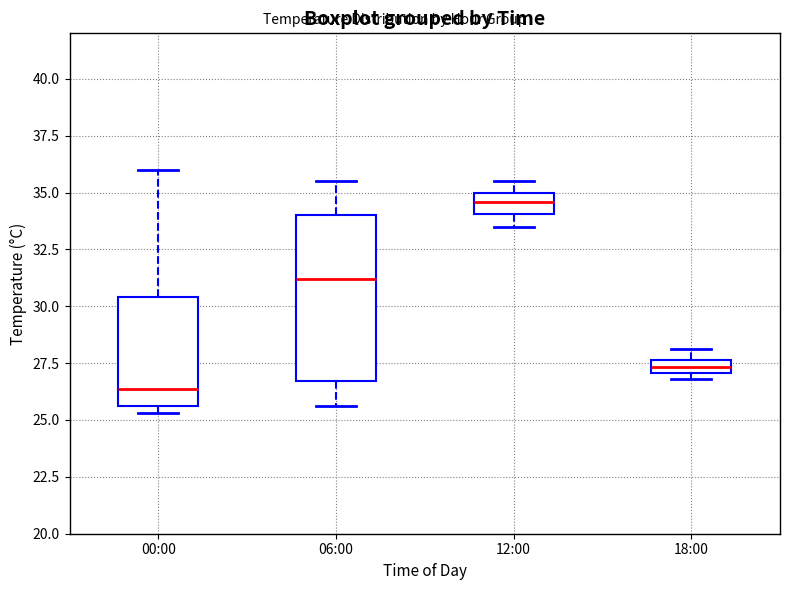

Which box has the highest median line?

12:00